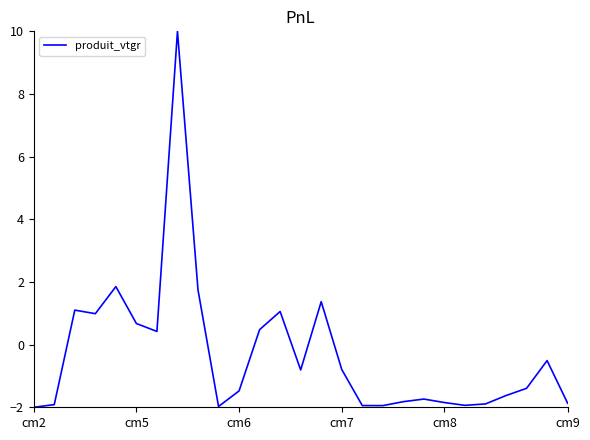

What is the difference between the maximum and second lowest values?

12.0